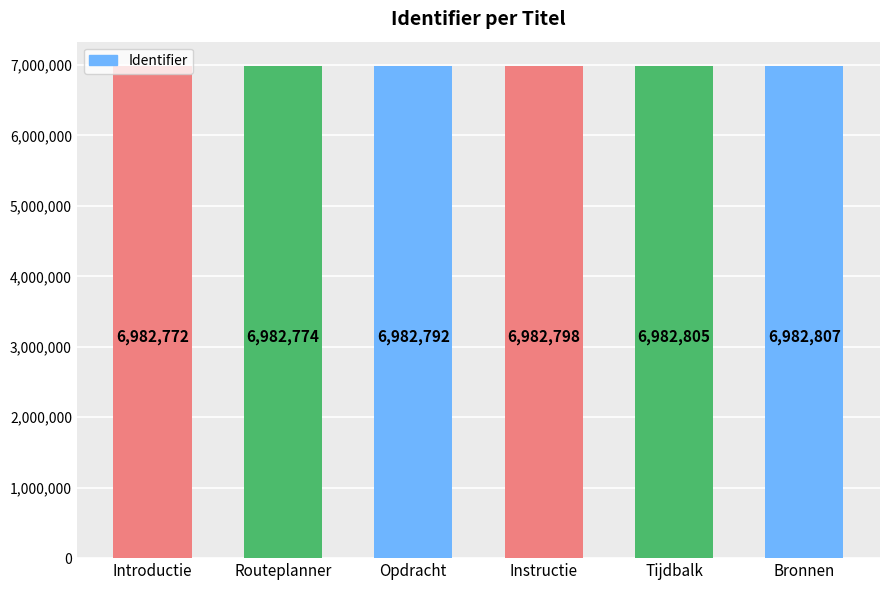

What position from the right is Introductie?

6